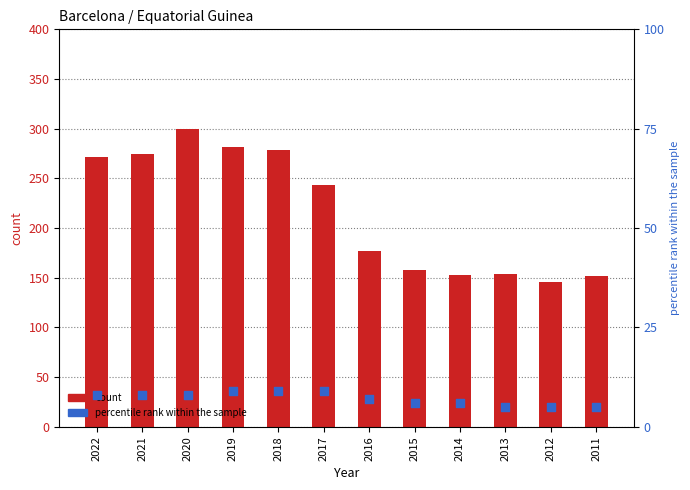

What are all the series names shown in the legend?

count, percentile rank within the sample